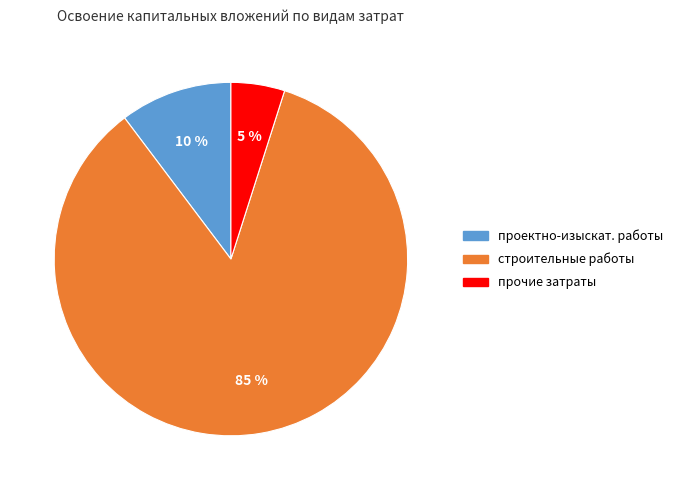

To the nearest percent, what is the average slice percentage?

33%